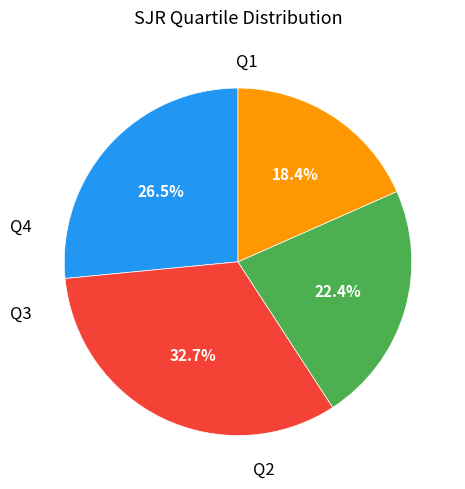

Count the number of slices in the pie.

4